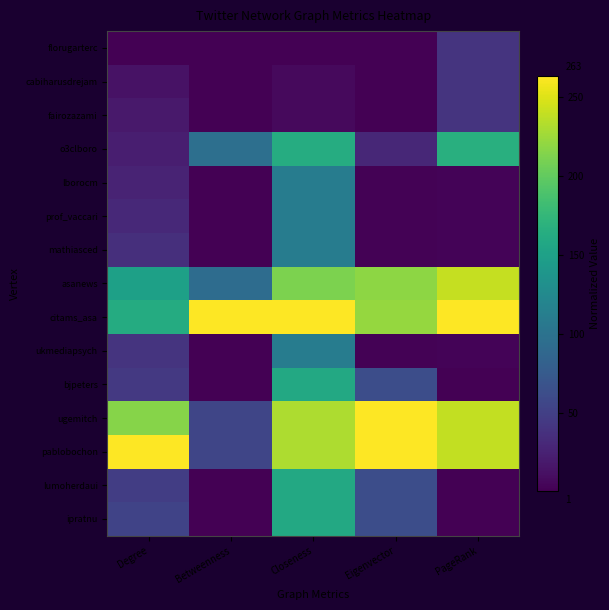

Which series has the largest total across all categories?

citams_asa